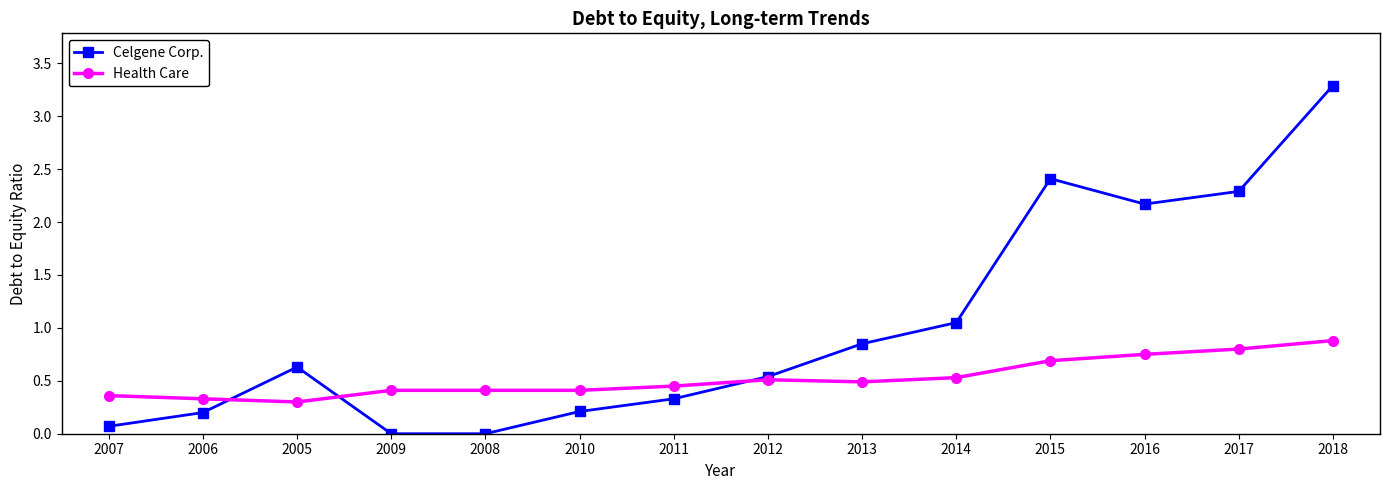

What position from the left is 2014?

10